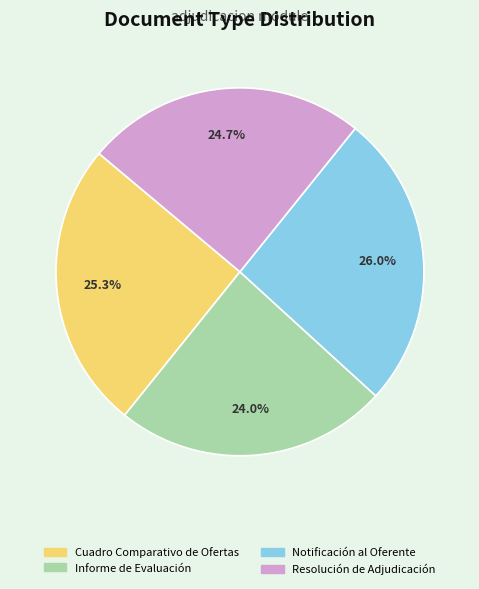

To the nearest percent, what is the average slice percentage?

25%